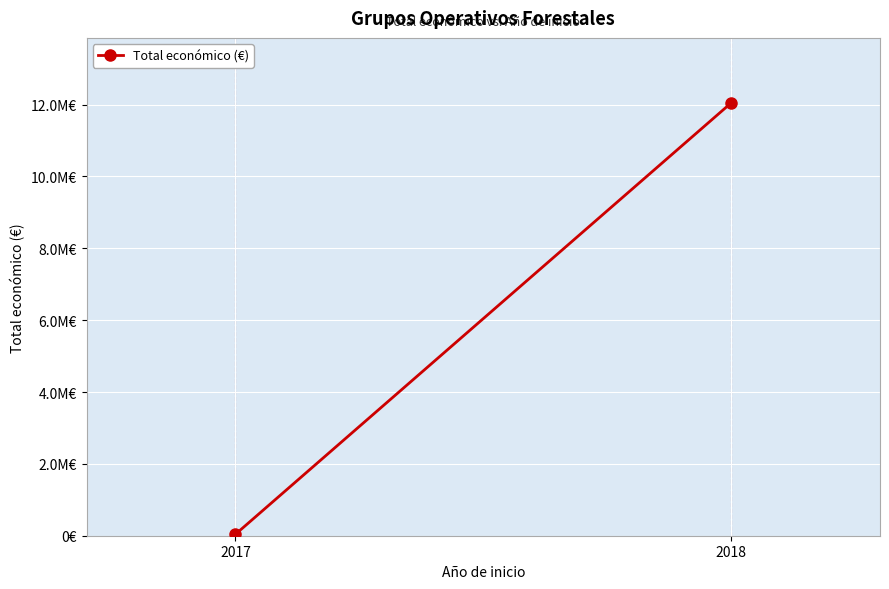

What is the value of the 2nd point from the left?

12049359